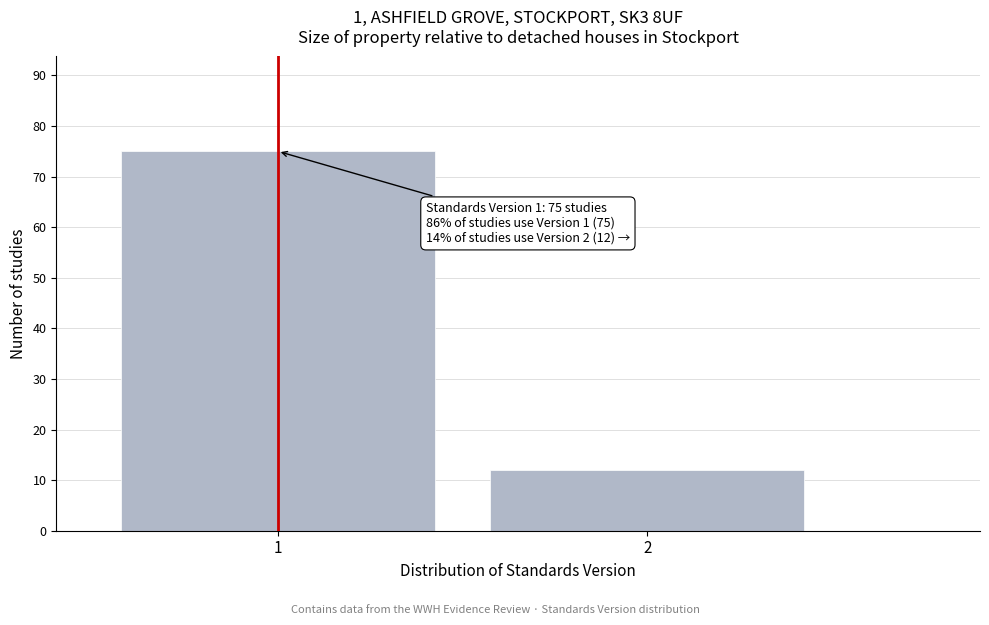

Reading left to right, transcribe all the data shown in this chart.

1=75	2=12